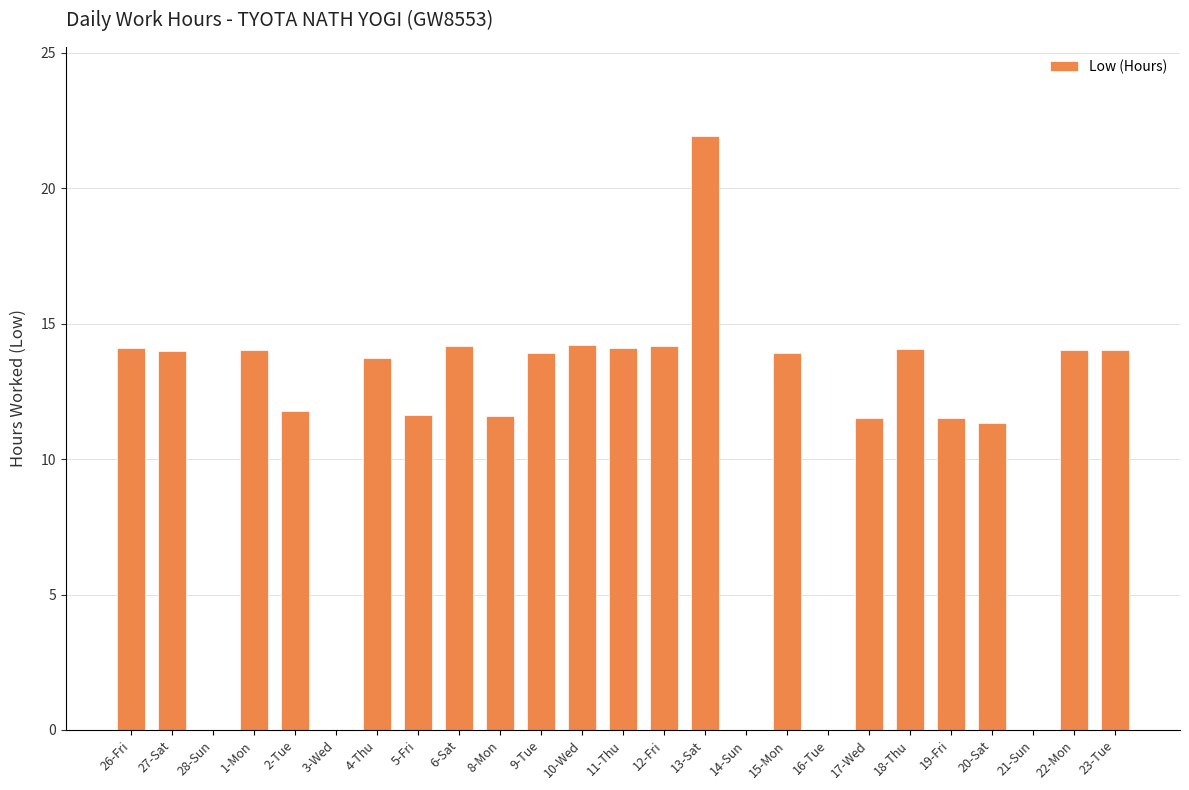

What is the change in value from 5-Fri to 15-Mon?

+2.3